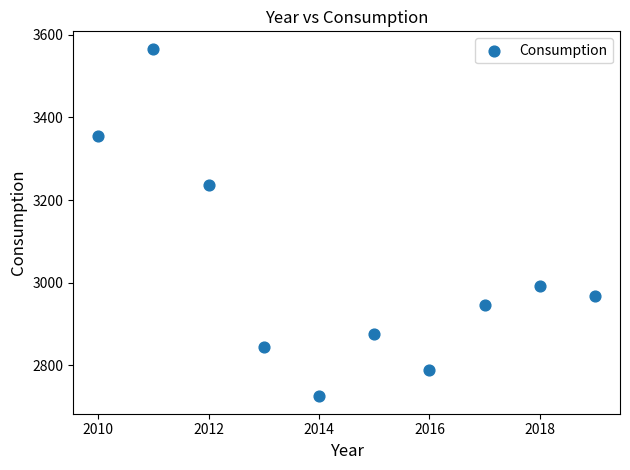

What Y value in the scatter plot is closest to 3145?

3237.0